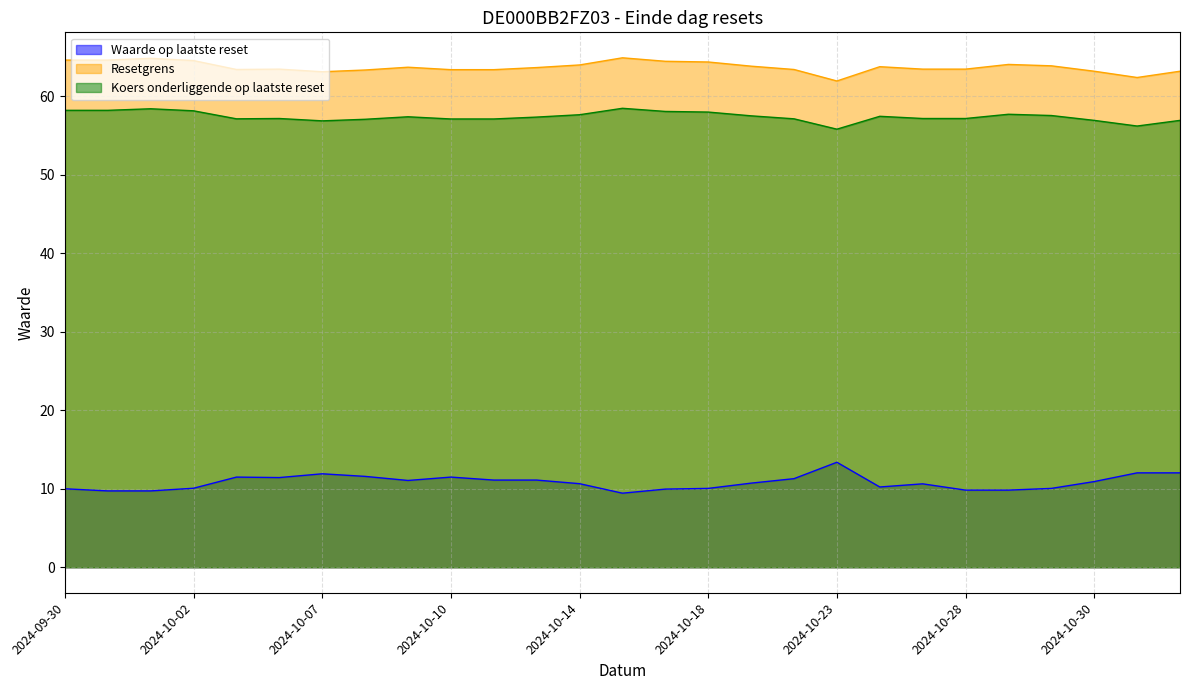

At which label does Koers onderliggende op laatste reset reach its minimum?

2024-10-23